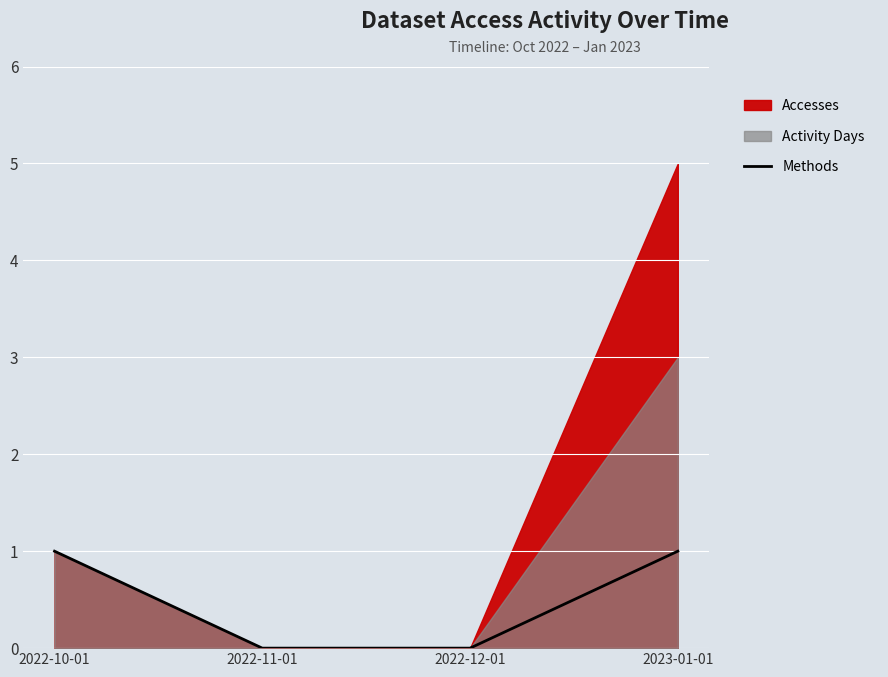

Reading right to left, what are all the values shown in this chart?

2023-01-01=1	2022-12-01=0	2022-11-01=0	2022-10-01=1